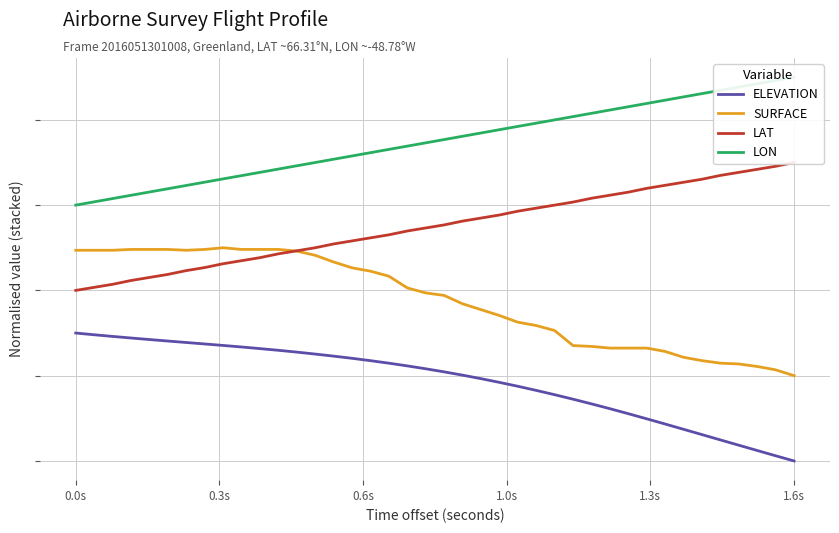

Is the value of LON at 12 greater than the value of ELEVATION at 8?

Yes